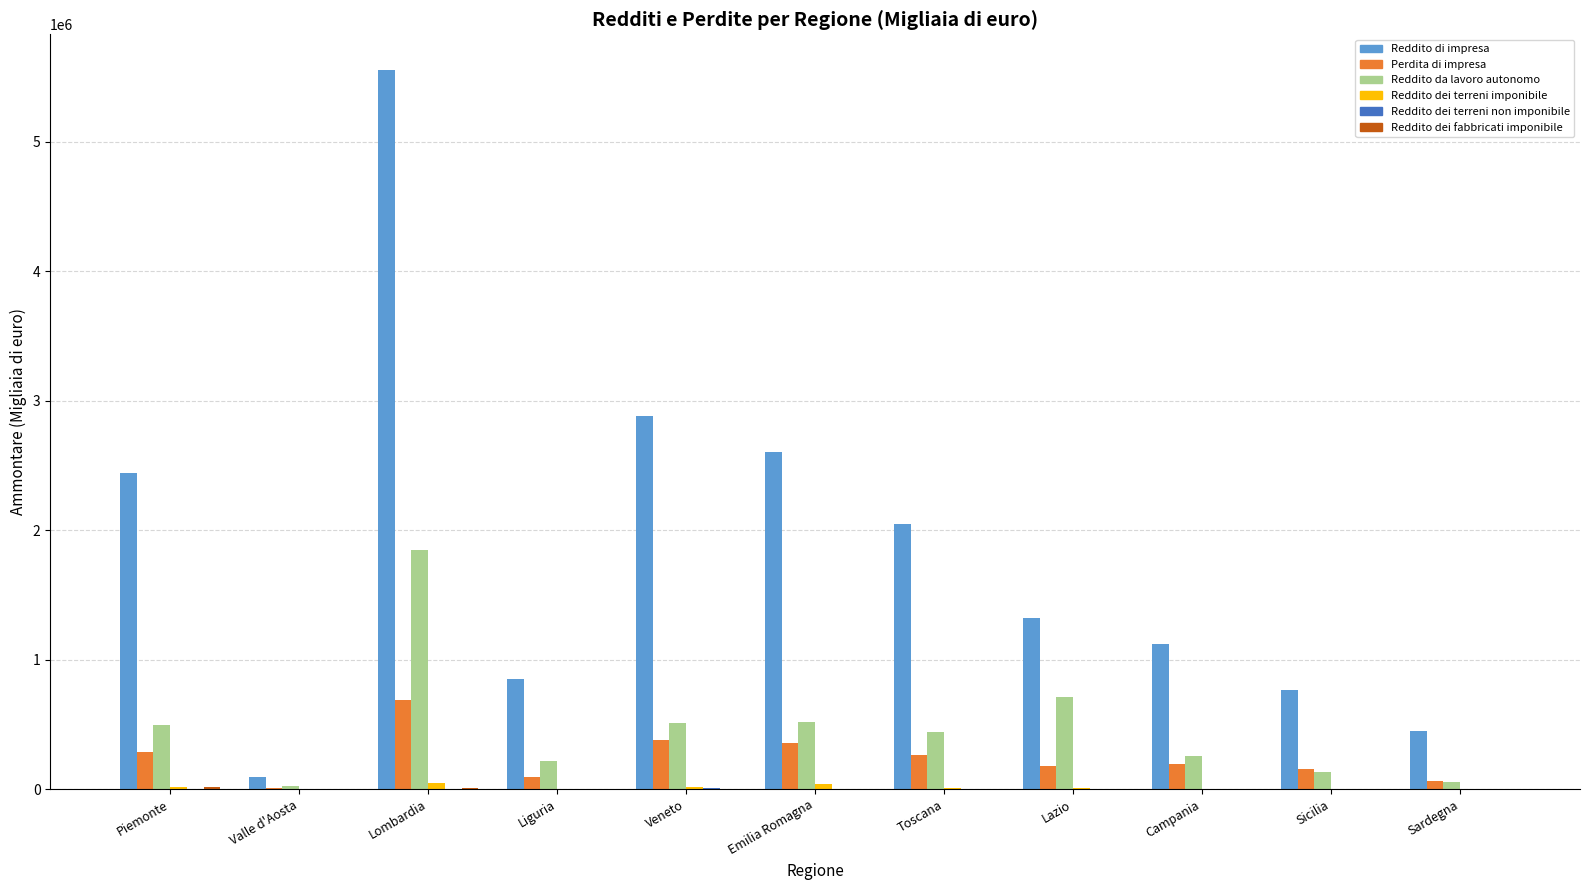

How many categories are shown in the chart?

11